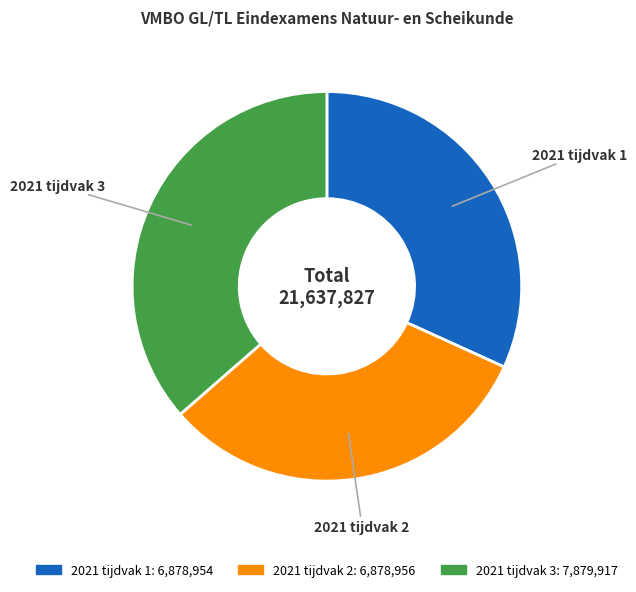

Does 2021 tijdvak 1 represent more than half of the total?

No